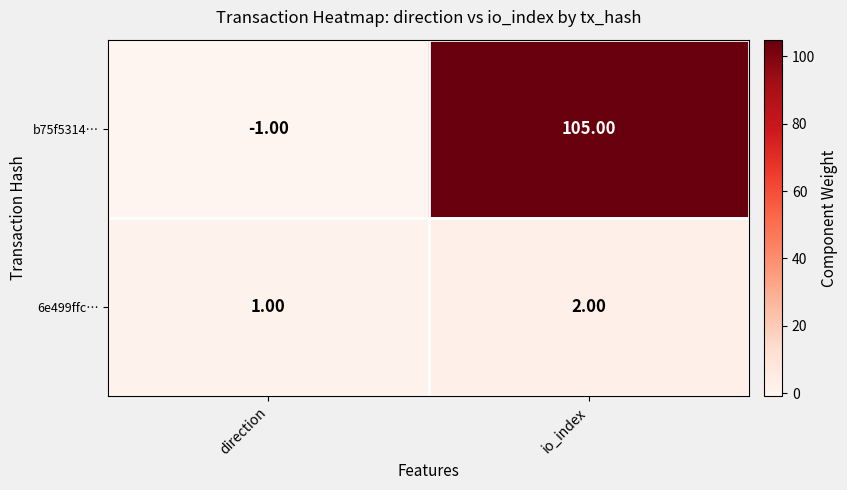

Rank the series at direction from lowest to highest value.

b75f5314…, 6e499ffc…